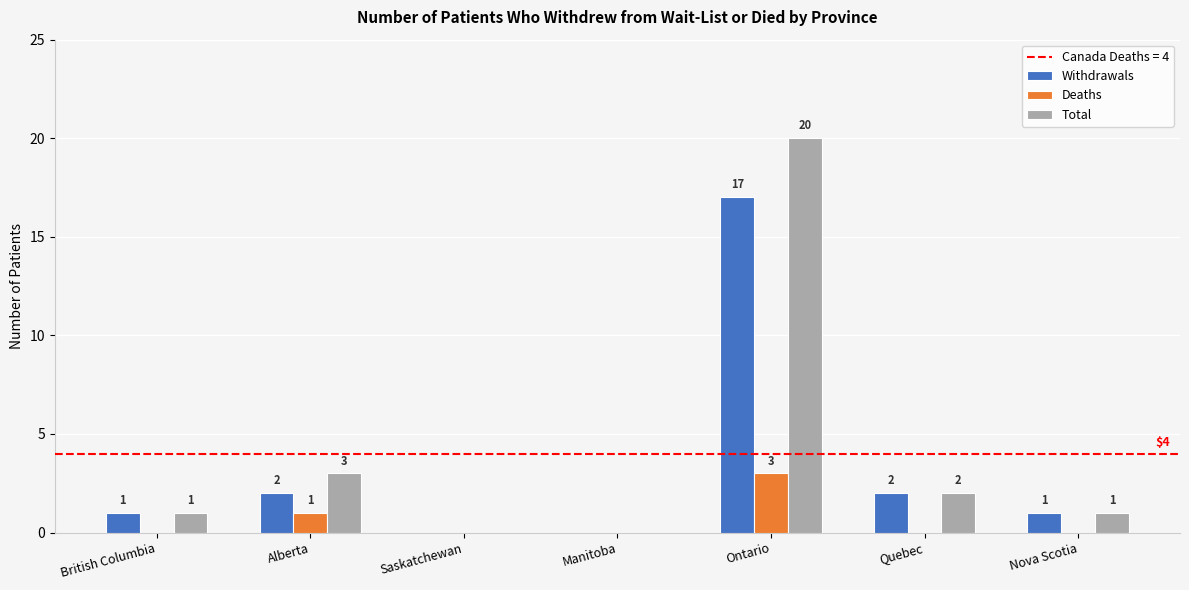

Reading left to right, extract all data points from this chart.

Withdrawals: British Columbia=1	Alberta=2	Saskatchewan=0	Manitoba=0	Ontario=17	Quebec=2	Nova Scotia=1
Deaths: British Columbia=0	Alberta=1	Saskatchewan=0	Manitoba=0	Ontario=3	Quebec=0	Nova Scotia=0
Total: British Columbia=1	Alberta=3	Saskatchewan=0	Manitoba=0	Ontario=20	Quebec=2	Nova Scotia=1